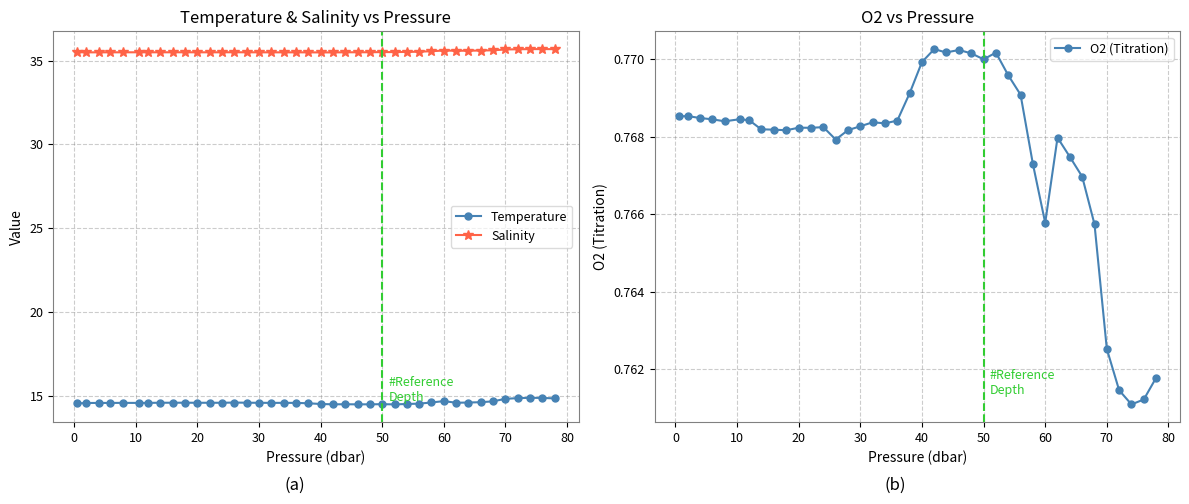

What is the value of the Temperature point at the 31st from the left?

14.6